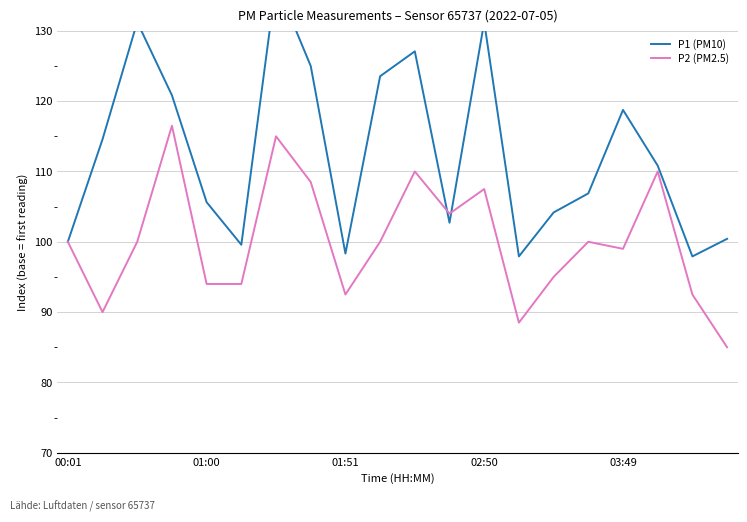

What is the average value of the P1 (PM10) series?

112.7